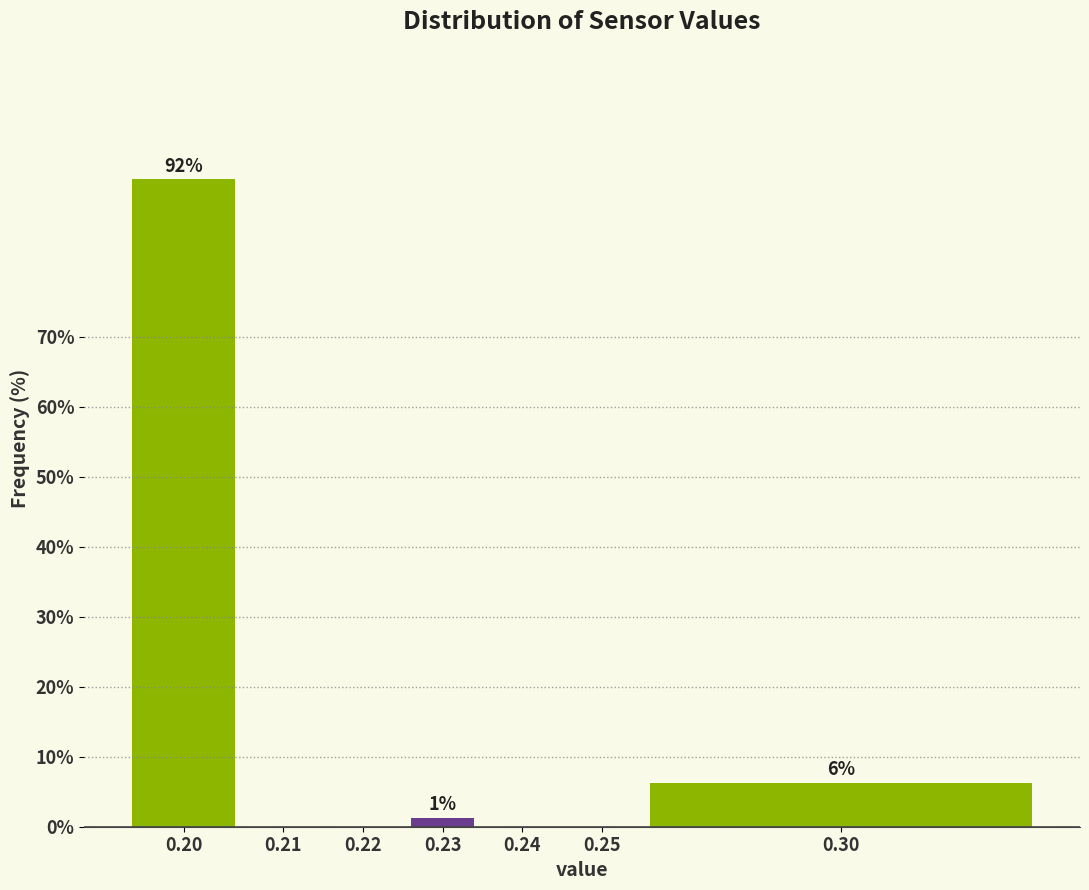

What is the sum of all values?

100.0